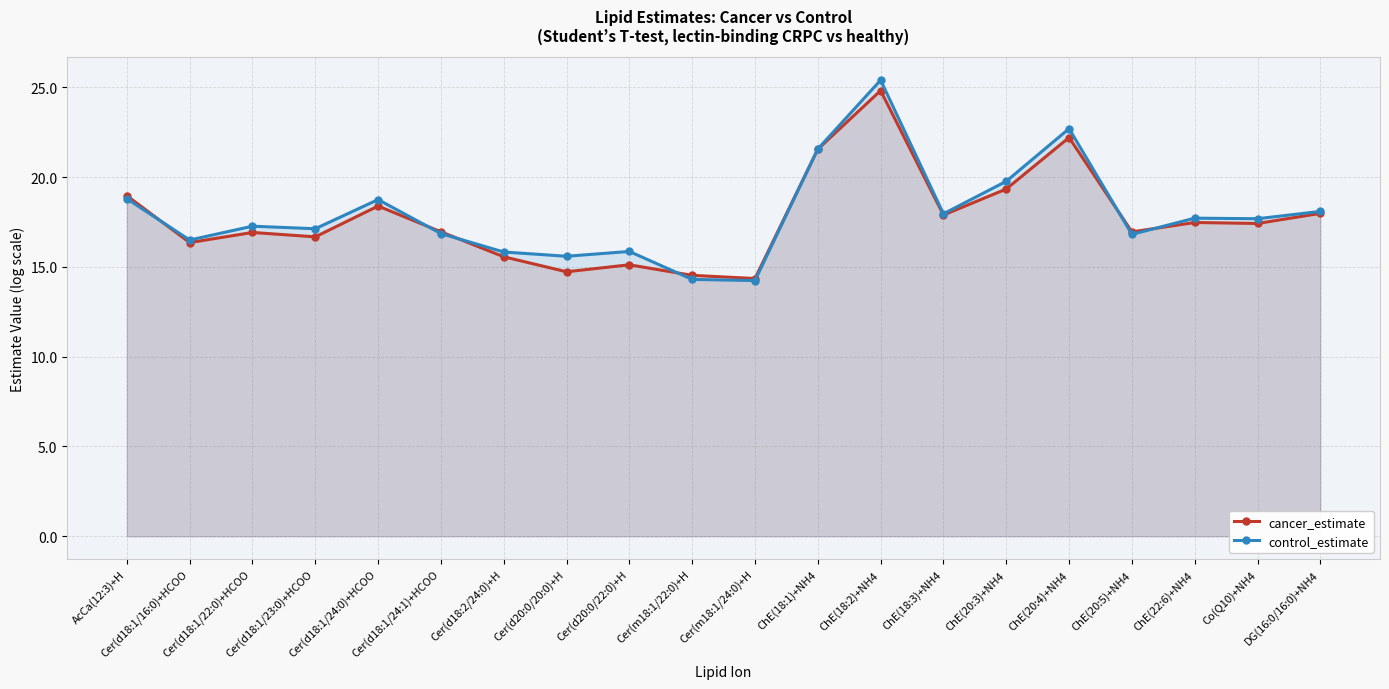

Between Cer(d20:0/22:0)+H and ChE(22:6)+NH4, which series saw the biggest shift?

cancer_estimate